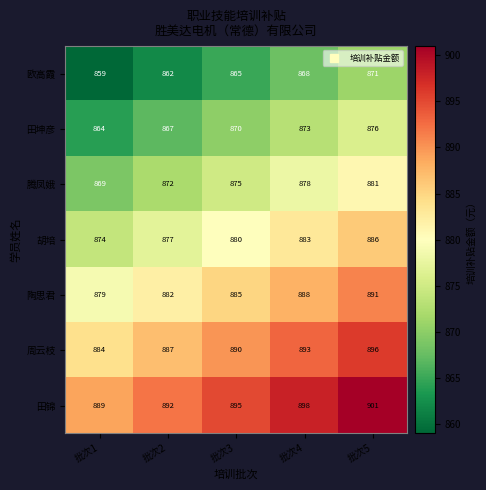

What is the difference between the second highest and minimum values in the 胡培 series?

9